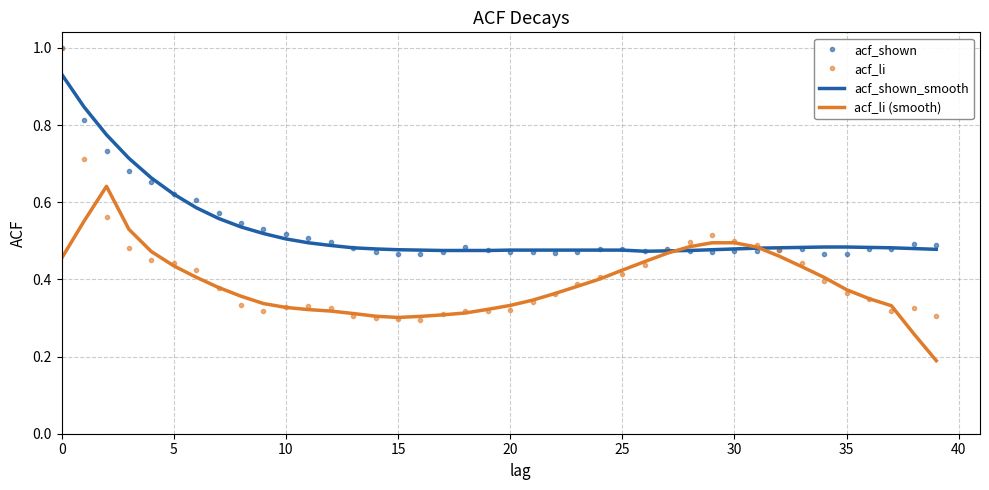

Which series has the widest spread of values?

acf_li